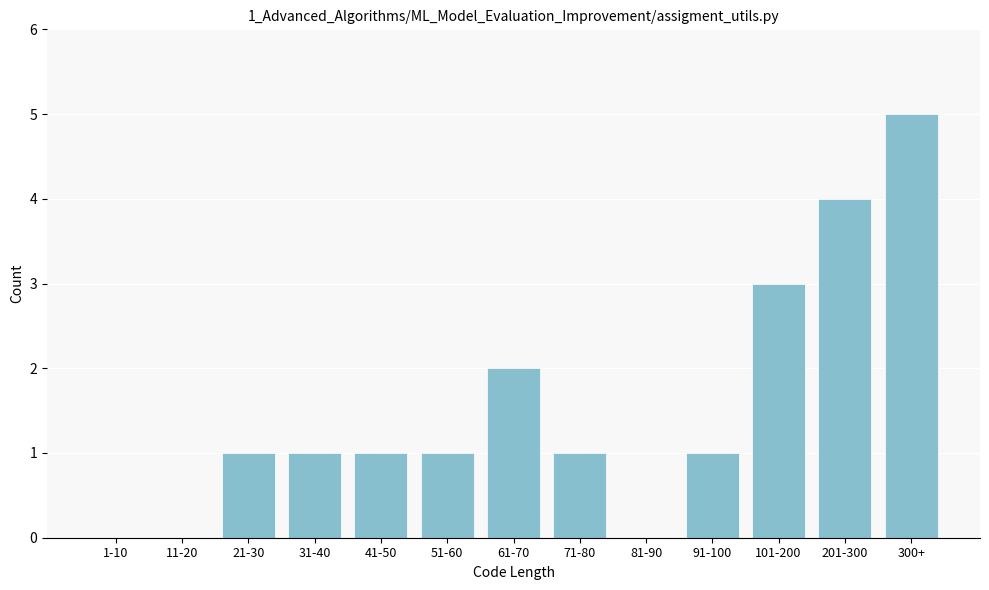

Reading right to left, what are all the values shown in this chart?

300+=5	201-300=4	101-200=3	91-100=1	81-90=0	71-80=1	61-70=2	51-60=1	41-50=1	31-40=1	21-30=1	11-20=0	1-10=0